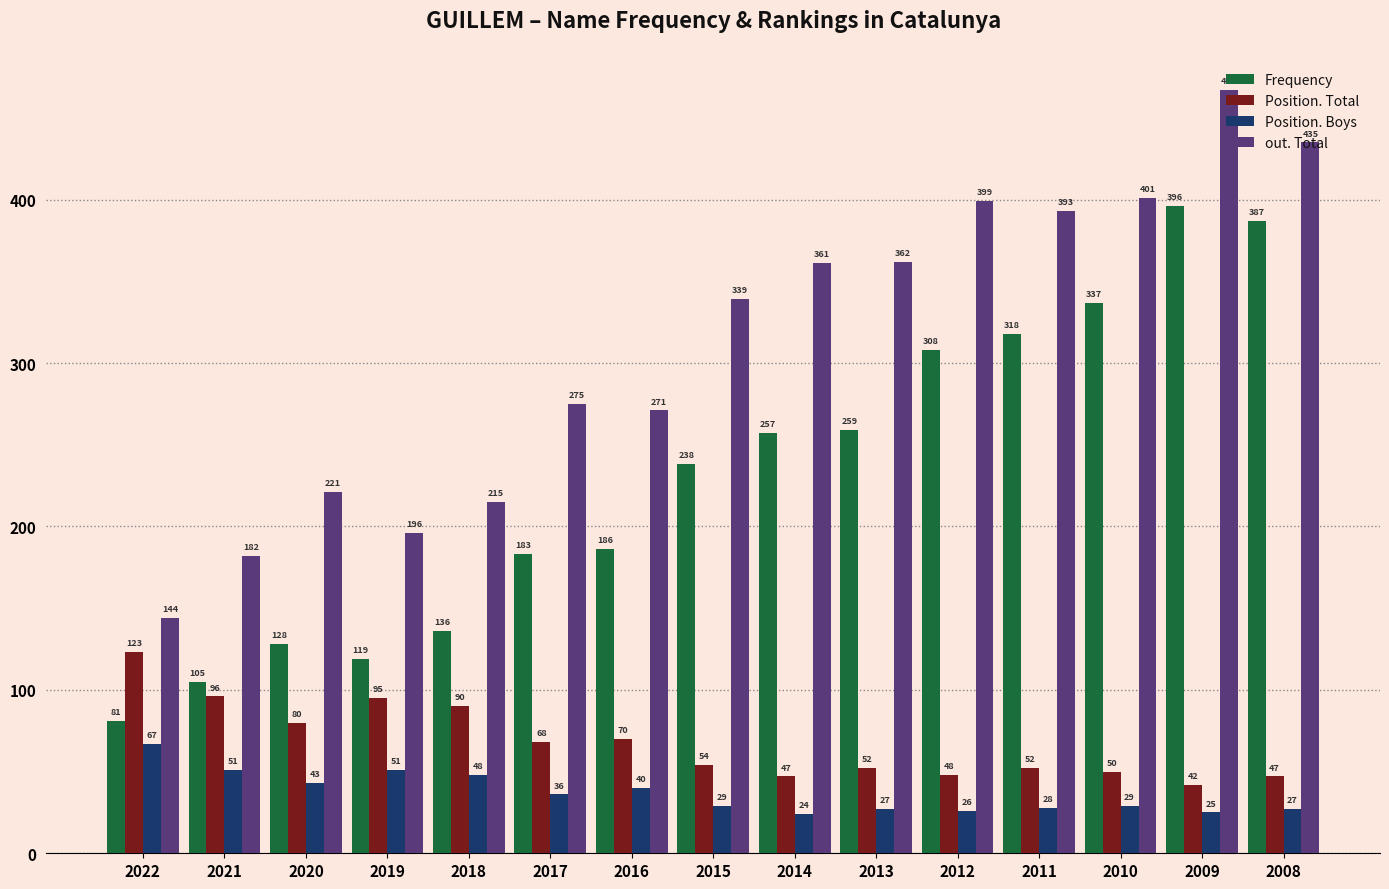

What is the difference between the Position. Total values at 2020 and 2009?

38